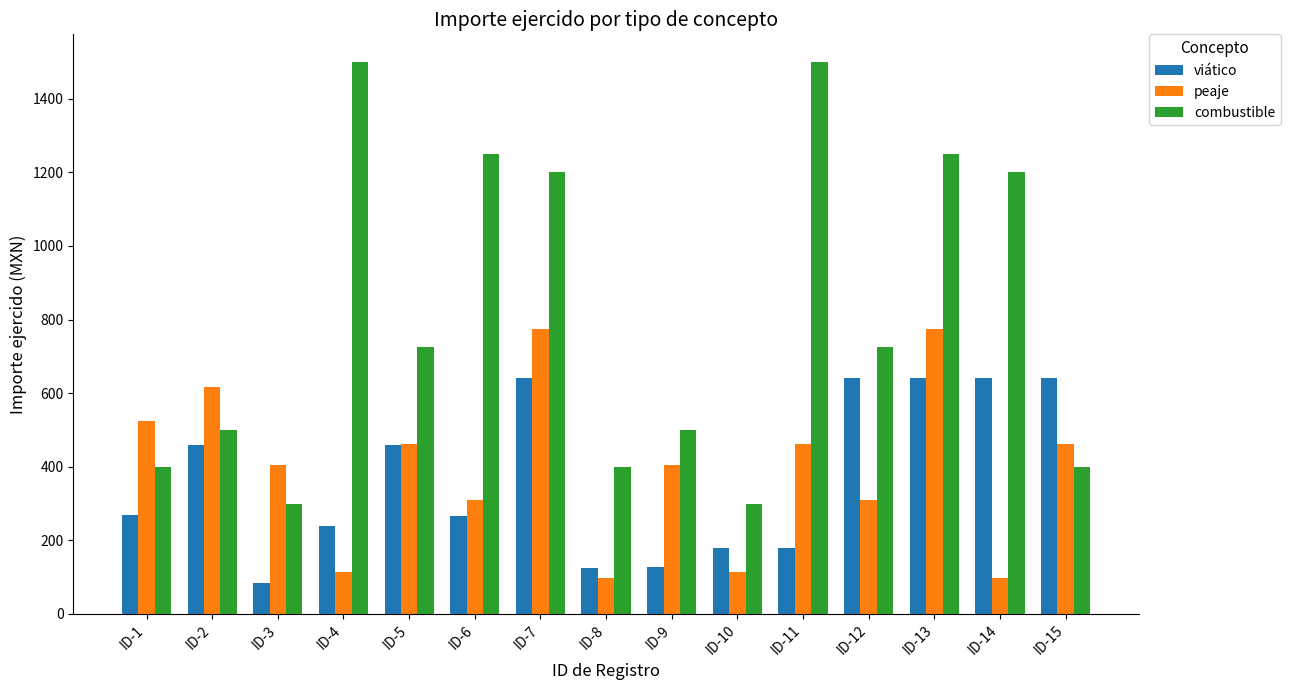

What is the total value across all series at ID-8?

622.0